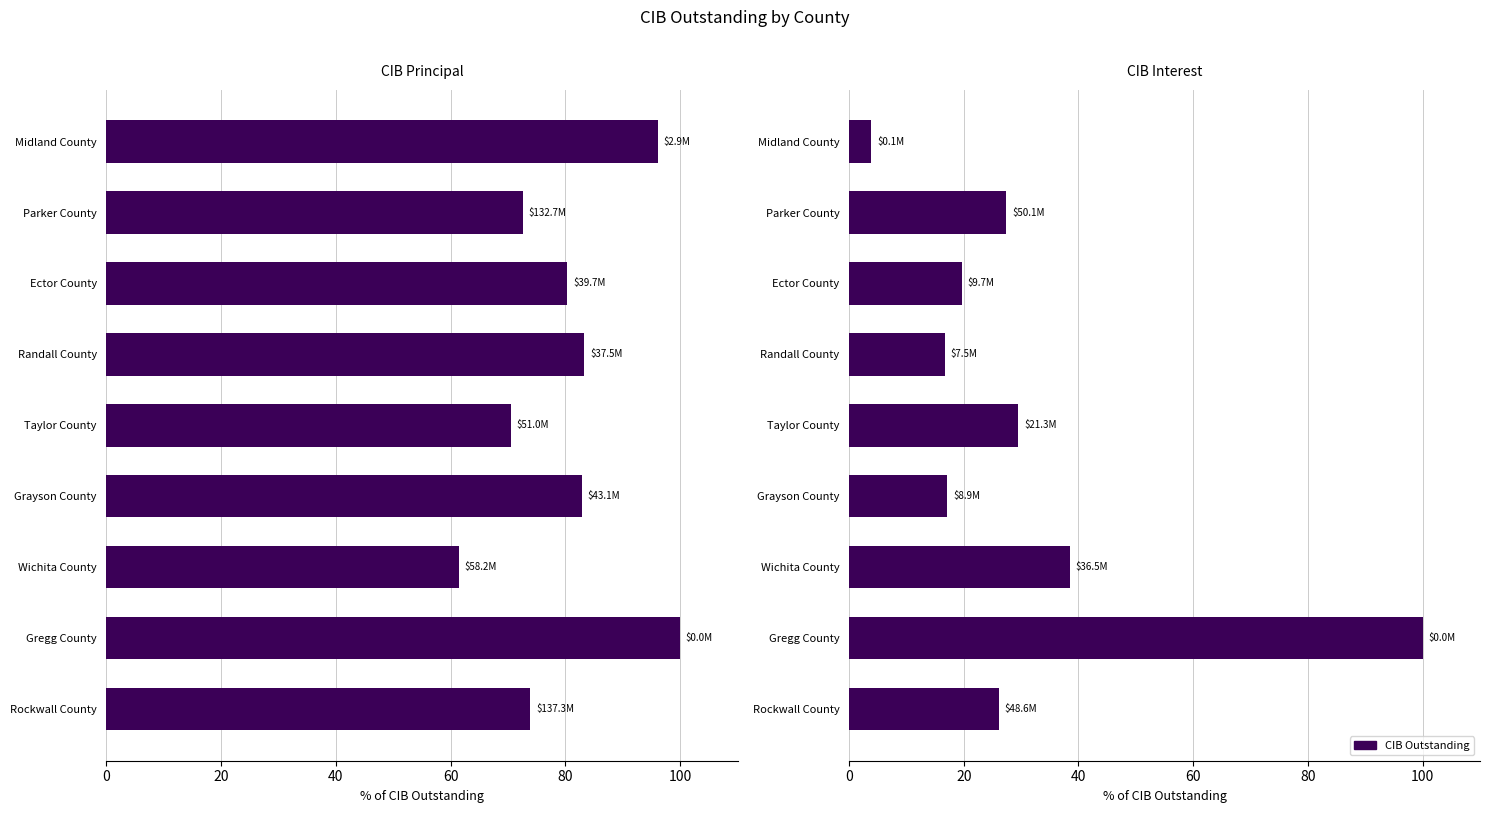

Reading left to right, extract all data points from this chart.

CIBPrincipalOutstanding: 96.1	72.6	80.4	83.3	70.5	82.9	61.5	100.0	73.9
CIBInterestOutstanding: 3.9	27.4	19.6	16.7	29.5	17.1	38.5	100.0	26.1